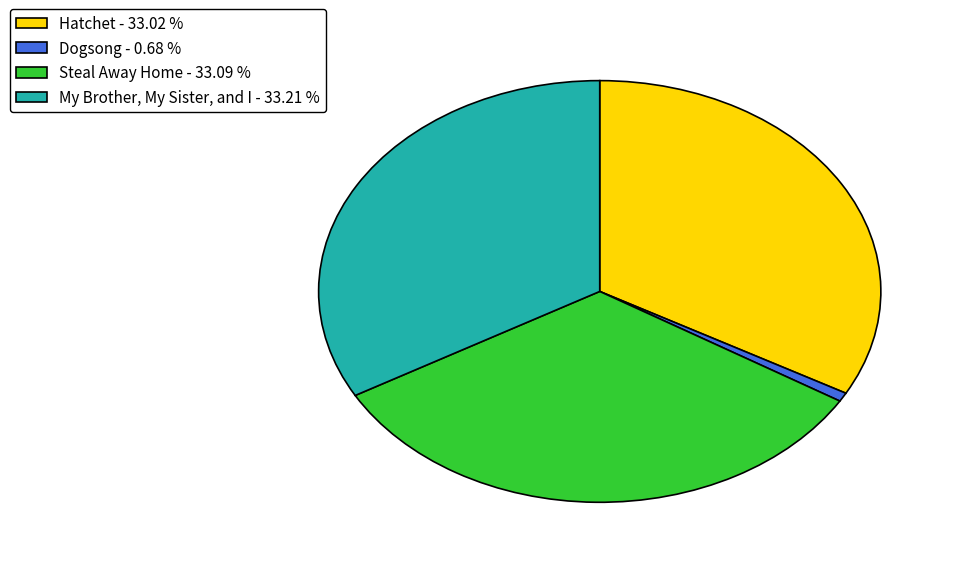

Do My Brother, My Sister, and I and Hatchet together represent more than half of the pie?

Yes